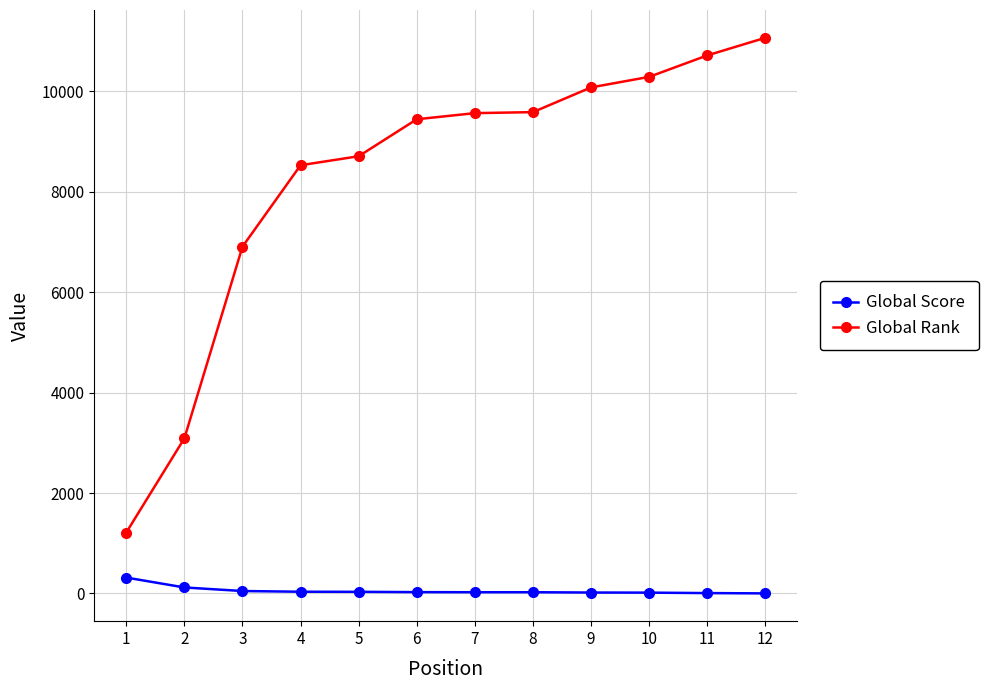

What is the sum of the Global Score values at 2 and 11?

128